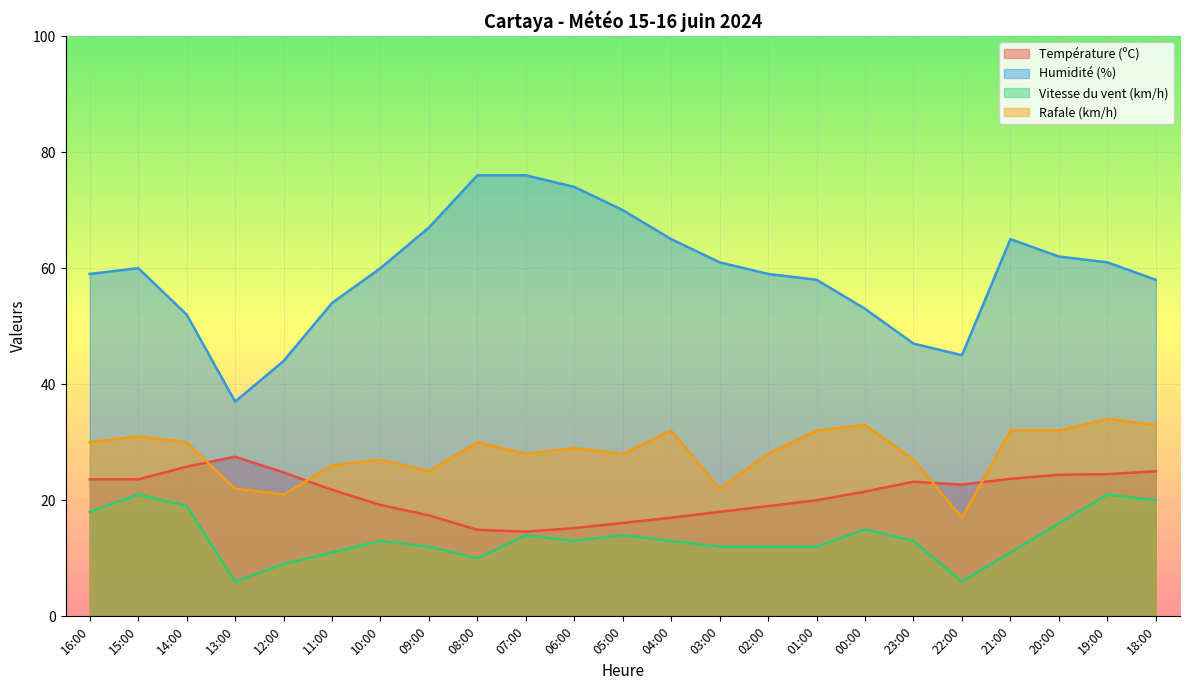

What is the sum of all Vitesse du vent (km/h) values?

311.0